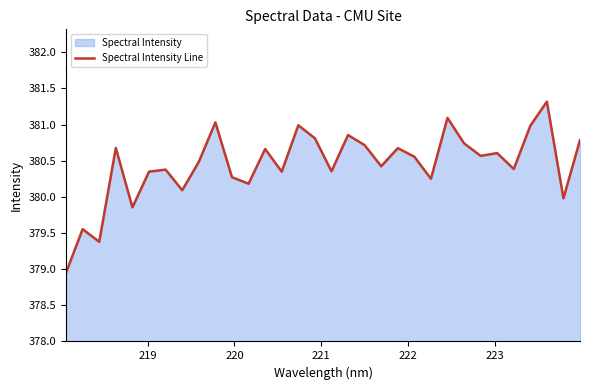

Reading left to right, transcribe all the data shown in this chart.

379.0	379.6	379.4	380.7	379.9	380.3	380.4	380.1	380.5	381.0	380.3	380.2	380.7	380.3	381.0	380.8	380.4	380.9	380.7	380.4	380.7	380.6	380.2	381.1	380.7	380.6	380.6	380.4	381.0	381.3	380.0	380.8